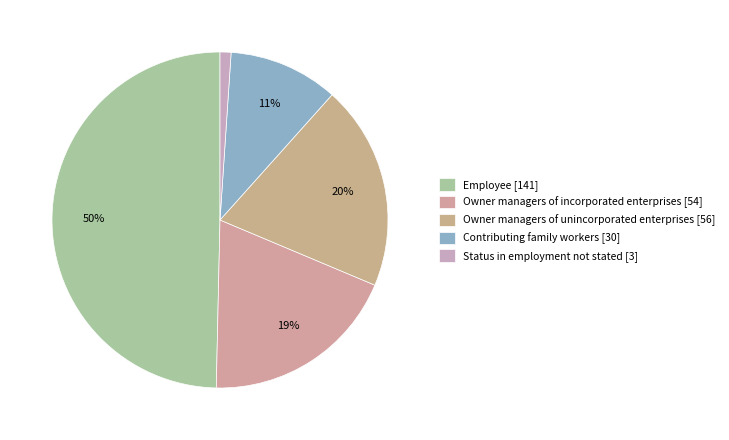

Does any single category account for the majority?

No